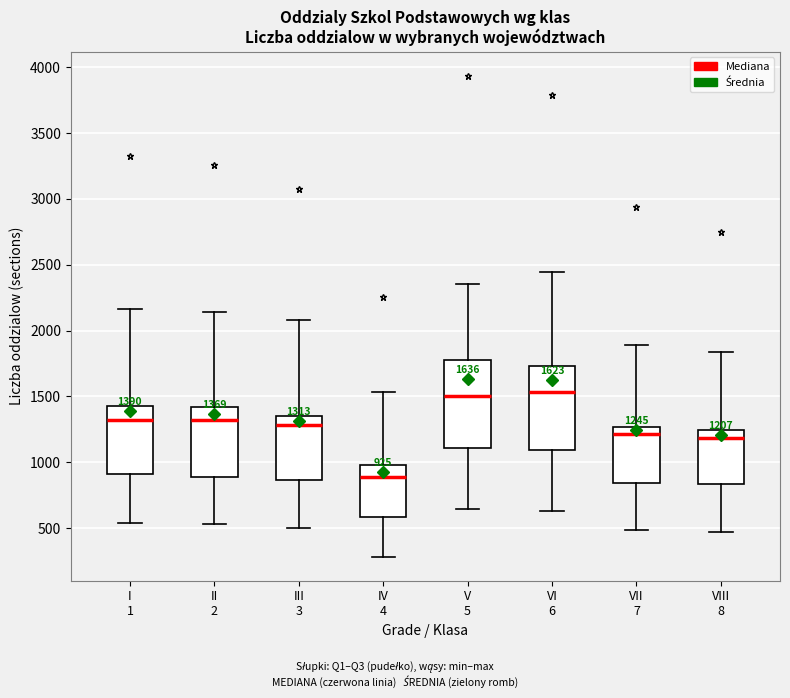

Which box's median line is the lowest?

IV 4